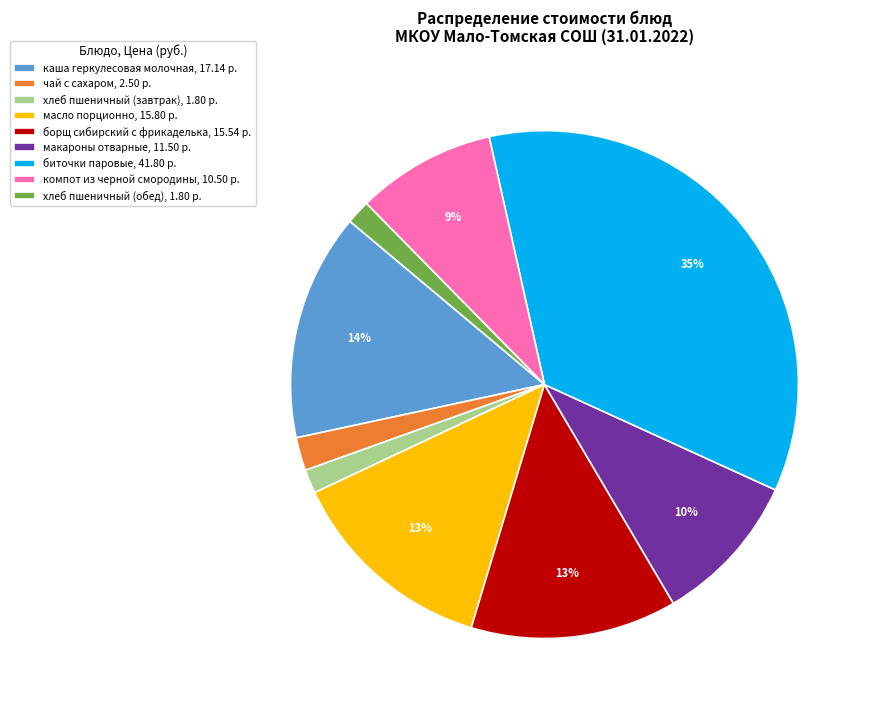

True or false: макароны отварные, 11.50 р. accounts for 16% of the total.

False